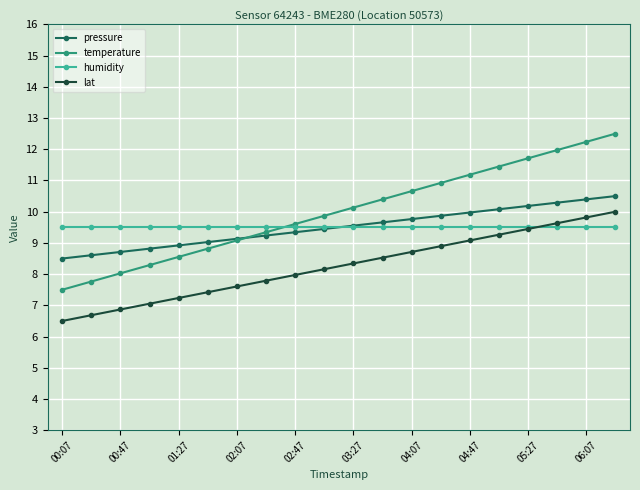

What is the value of the lat point at the 8th from the left?

7.8